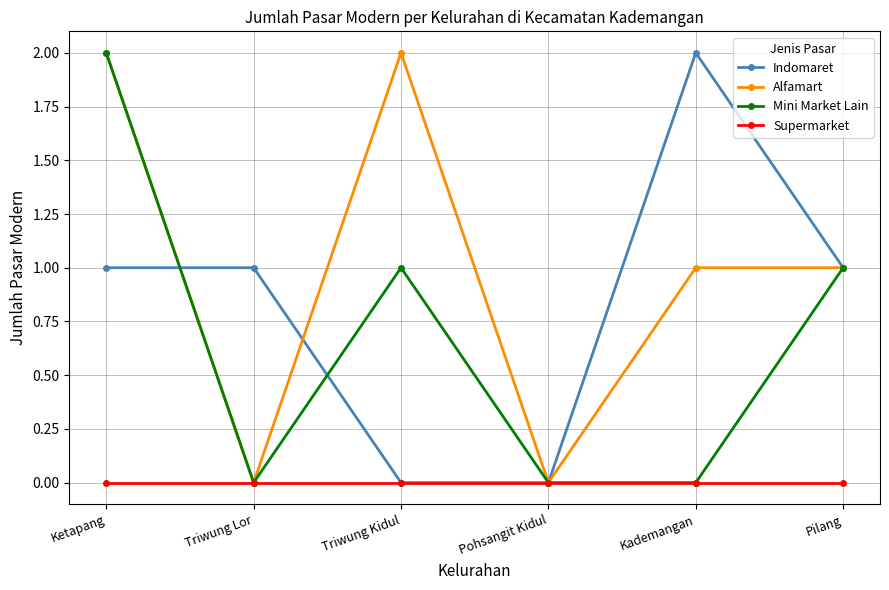

Count the number of categories in the chart.

6